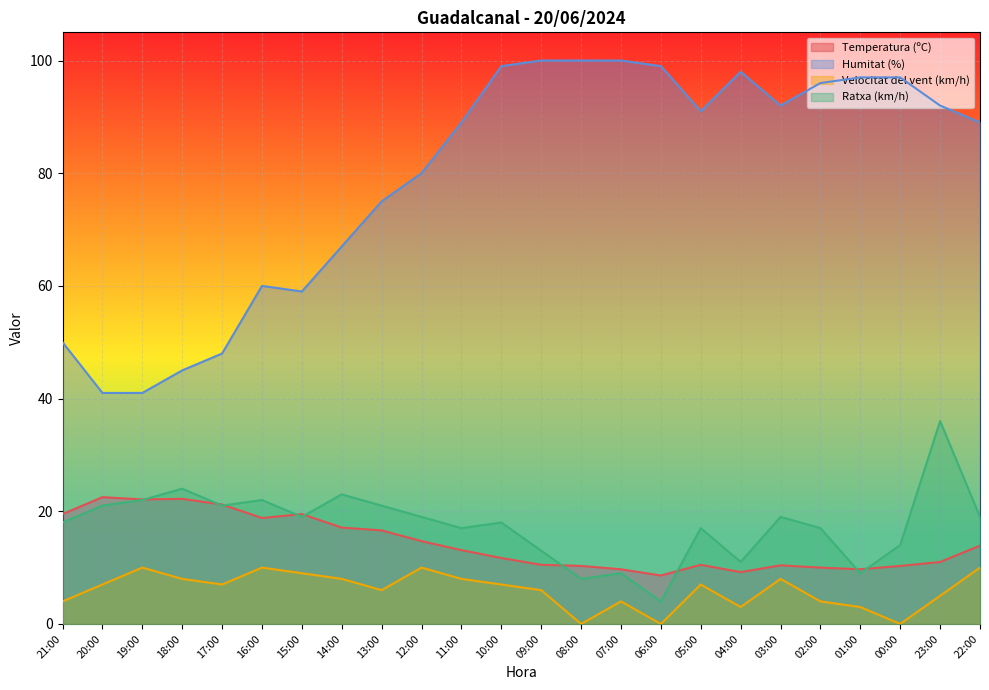

Reading left to right, transcribe all the data shown in this chart.

Temperatura (ºC): 21:00=19.5	20:00=22.5	19:00=22.1	18:00=22.2	17:00=21.2	16:00=18.8	15:00=19.5	14:00=17.1	13:00=16.6	12:00=14.7	11:00=13.1	10:00=11.7	09:00=10.5	08:00=10.3	07:00=9.7	06:00=8.6	05:00=10.5	04:00=9.2	03:00=10.4	02:00=10.0	01:00=9.7	00:00=10.3	23:00=11.0	22:00=13.9
Humitat (%): 21:00=50.0	20:00=41.0	19:00=41.0	18:00=45.0	17:00=48.0	16:00=60.0	15:00=59.0	14:00=67.0	13:00=75.0	12:00=80.0	11:00=89.0	10:00=99.0	09:00=100.0	08:00=100.0	07:00=100.0	06:00=99.0	05:00=91.0	04:00=98.0	03:00=92.0	02:00=96.0	01:00=97.0	00:00=97.0	23:00=92.0	22:00=89.0
Velocitat del vent (km/h): 21:00=4.0	20:00=7.0	19:00=10.0	18:00=8.0	17:00=7.0	16:00=10.0	15:00=9.0	14:00=8.0	13:00=6.0	12:00=10.0	11:00=8.0	10:00=7.0	09:00=6.0	08:00=0.0	07:00=4.0	06:00=0.0	05:00=7.0	04:00=3.0	03:00=8.0	02:00=4.0	01:00=3.0	00:00=0.0	23:00=5.0	22:00=10.0
Ratxa (km/h): 21:00=18.0	20:00=21.0	19:00=22.0	18:00=24.0	17:00=21.0	16:00=22.0	15:00=19.0	14:00=23.0	13:00=21.0	12:00=19.0	11:00=17.0	10:00=18.0	09:00=13.0	08:00=8.0	07:00=9.0	06:00=4.0	05:00=17.0	04:00=11.0	03:00=19.0	02:00=17.0	01:00=9.0	00:00=14.0	23:00=36.0	22:00=19.0